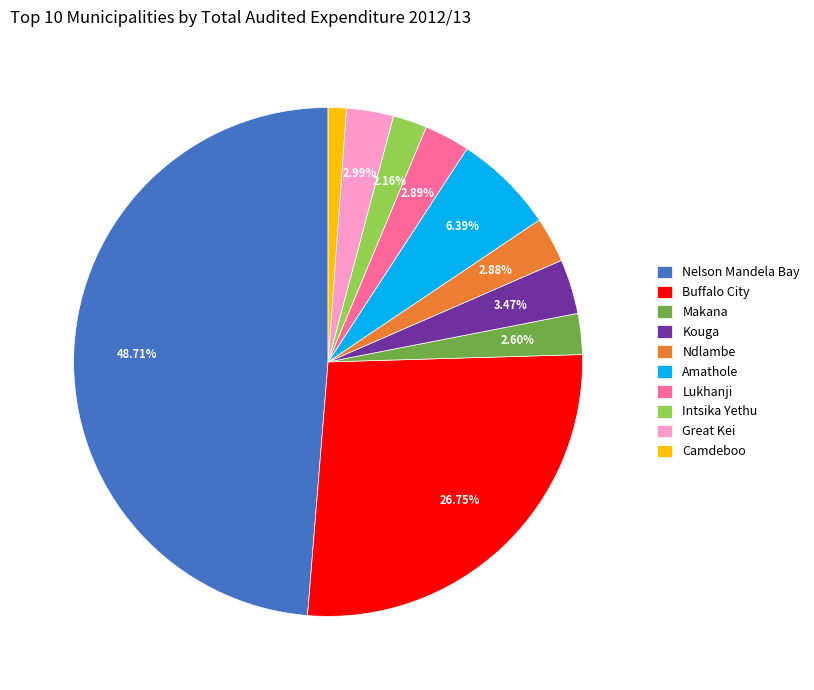

The Amathole slice represents 1% of the pie. True or false?

False